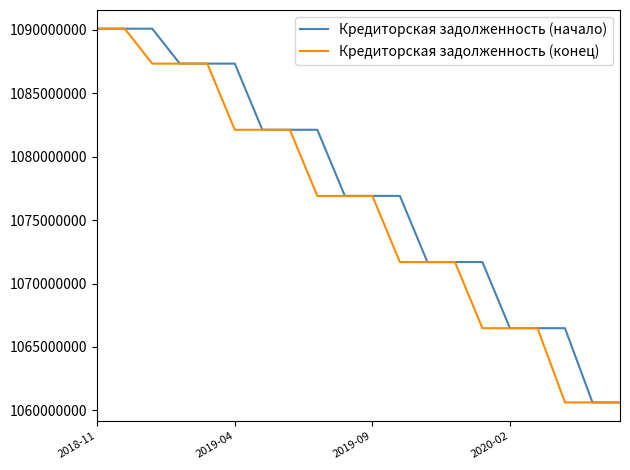

Which series has the largest total across all categories?

Кредиторская задолженность (начало)